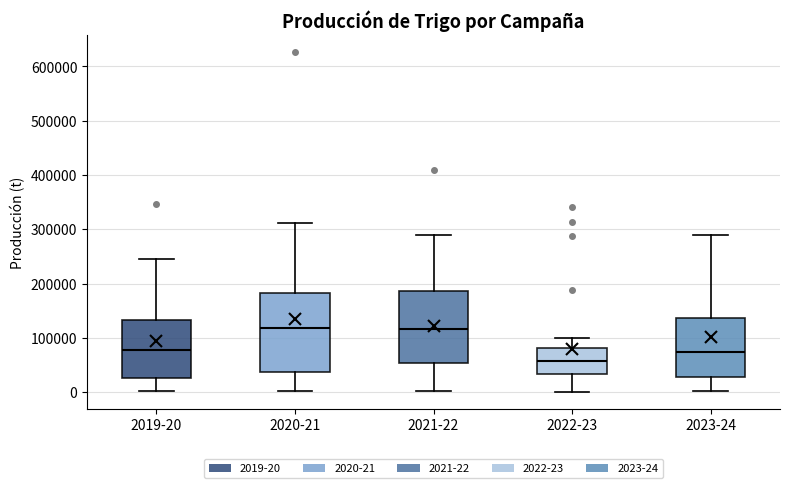

Reading left to right, read every box against the y-axis: the position of its median line, the range the box covers, and the ends of its whiskers. The values are not printed on the chart, so give them approximately, as read against the axis.

2019-20: median 80000, box 30000 to 130000, whiskers 0 to 250000
2020-21: median 120000, box 40000 to 180000, whiskers 0 to 310000
2021-22: median 120000, box 50000 to 190000, whiskers 0 to 290000
2022-23: median 60000, box 30000 to 80000, whiskers 0 to 100000
2023-24: median 70000, box 30000 to 140000, whiskers 0 to 290000